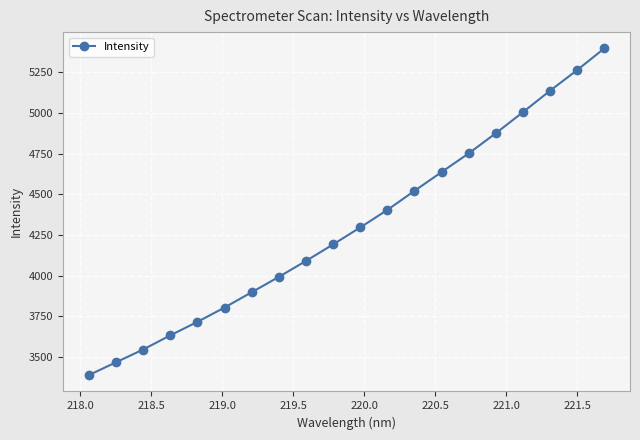

What is the difference between the maximum and minimum values?

2010.7